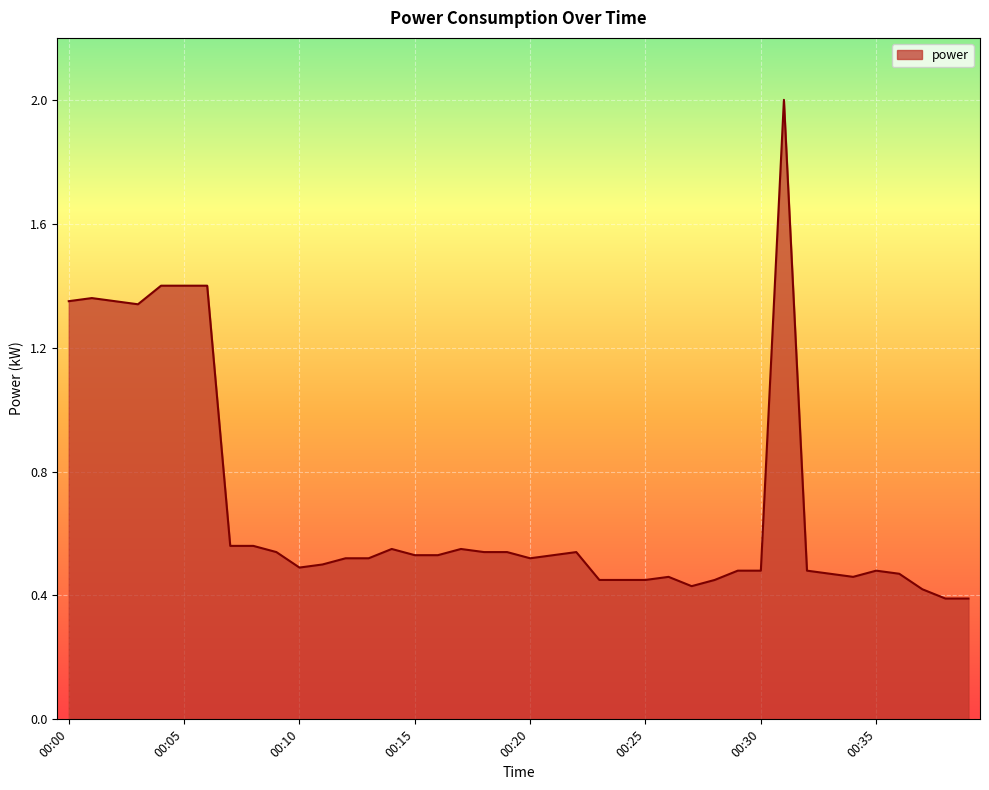

What is the greatest value displayed?

2.0